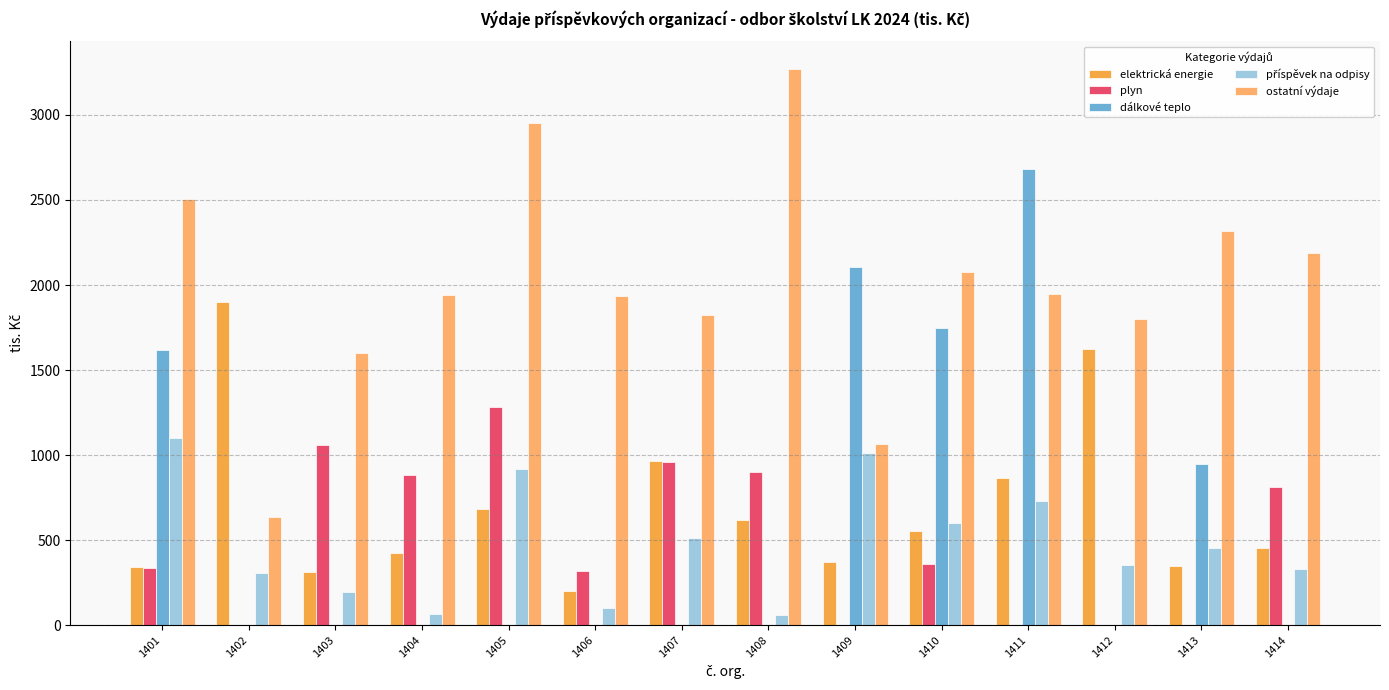

The ostatní výdaje series shows 1943.0 at 1404. True or false?

True